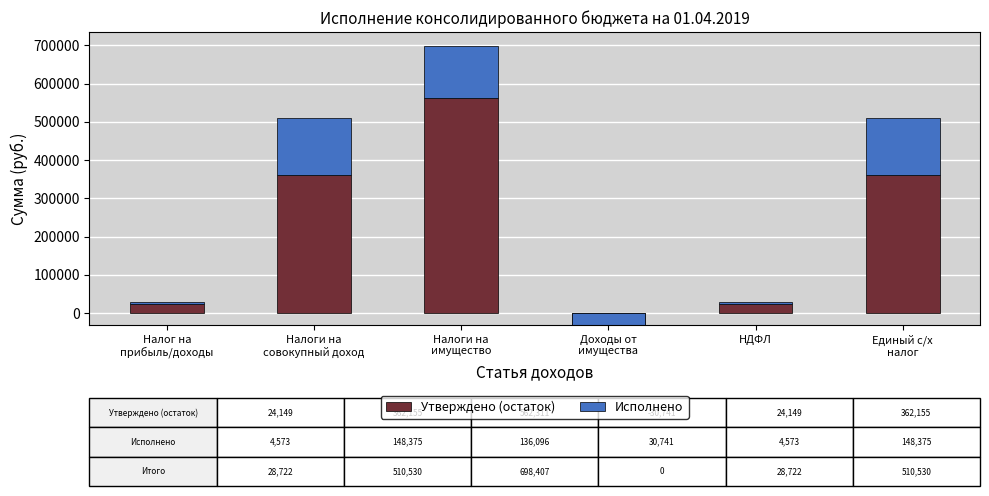

The Утверждено (остаток) series shows 362155.0 at Единый с/х
налог. True or false?

True